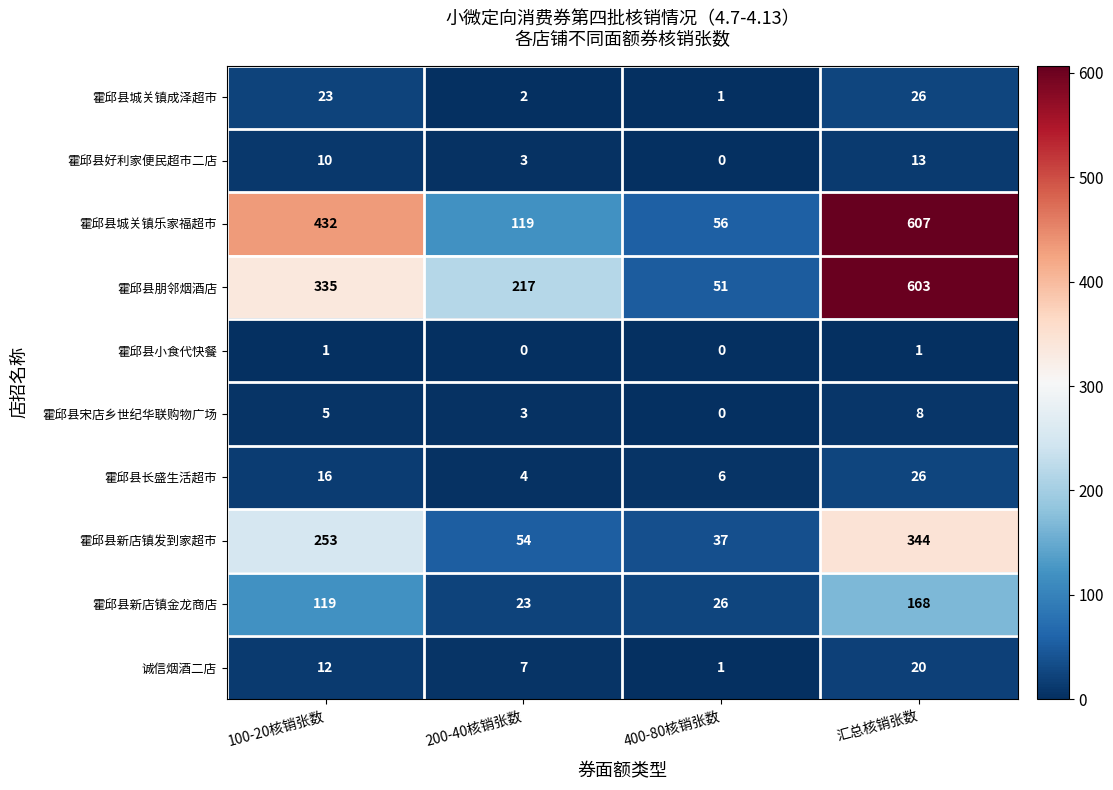

Rank the series at 100-20核销张数 from lowest to highest value.

霍邱县小食代快餐, 霍邱县宋店乡世纪华联购物广场, 霍邱县好利家便民超市二店, 诚信烟酒二店, 霍邱县长盛生活超市, 霍邱县城关镇成泽超市, 霍邱县新店镇金龙商店, 霍邱县新店镇发到家超市, 霍邱县朋邻烟酒店, 霍邱县城关镇乐家福超市